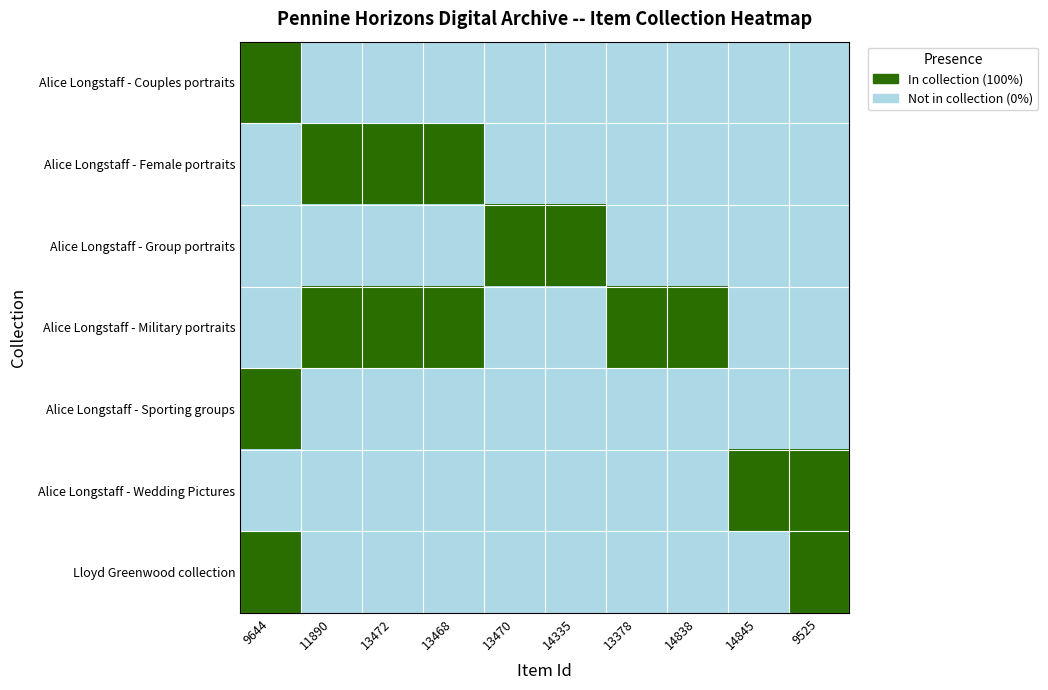

At which category is the sum across all series the highest?

9644